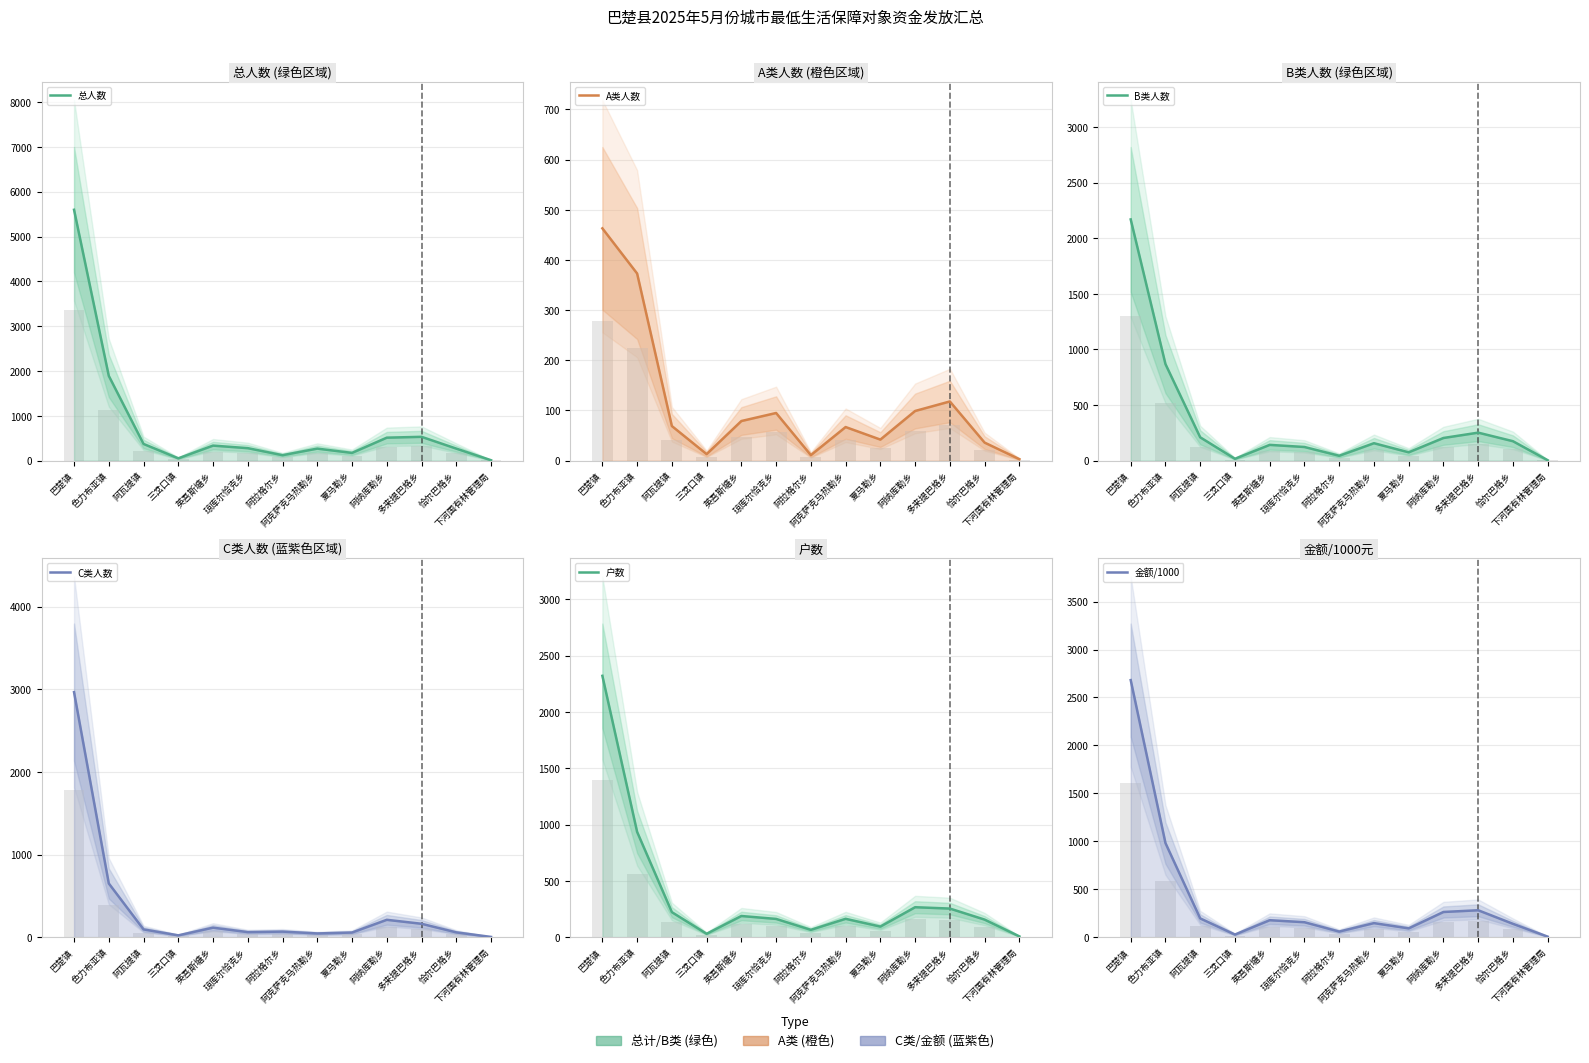

How many bars are there in each group?

6